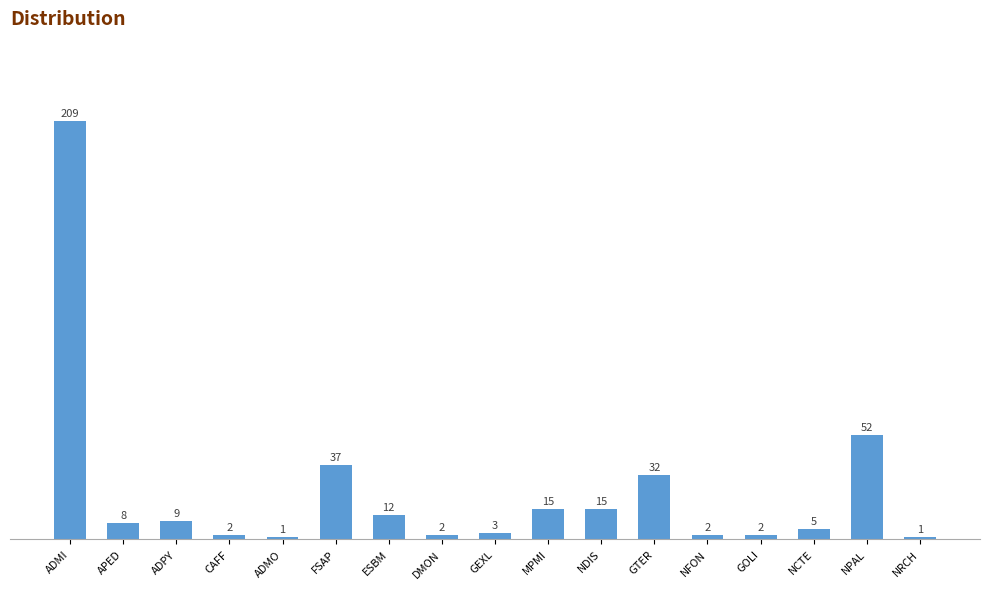

What is the change in value from CAFF to ESBM?

+10